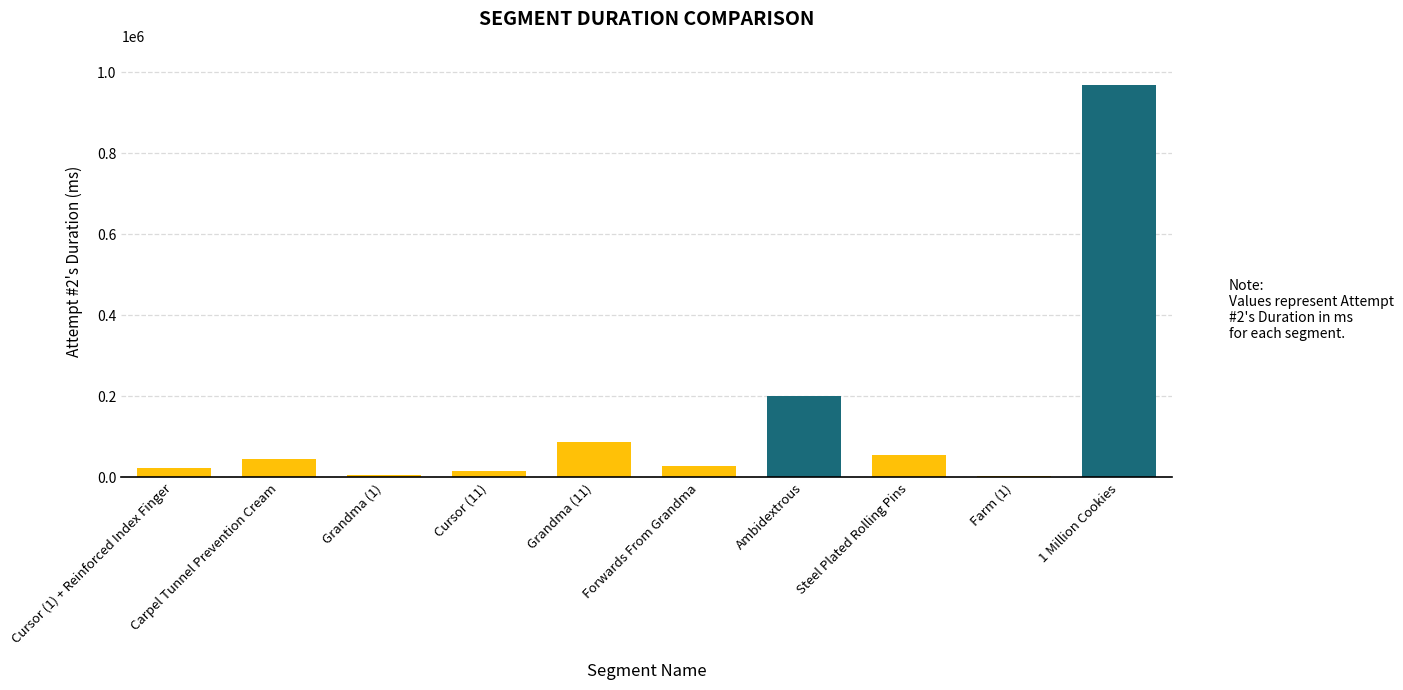

How many bars are there in total?

10